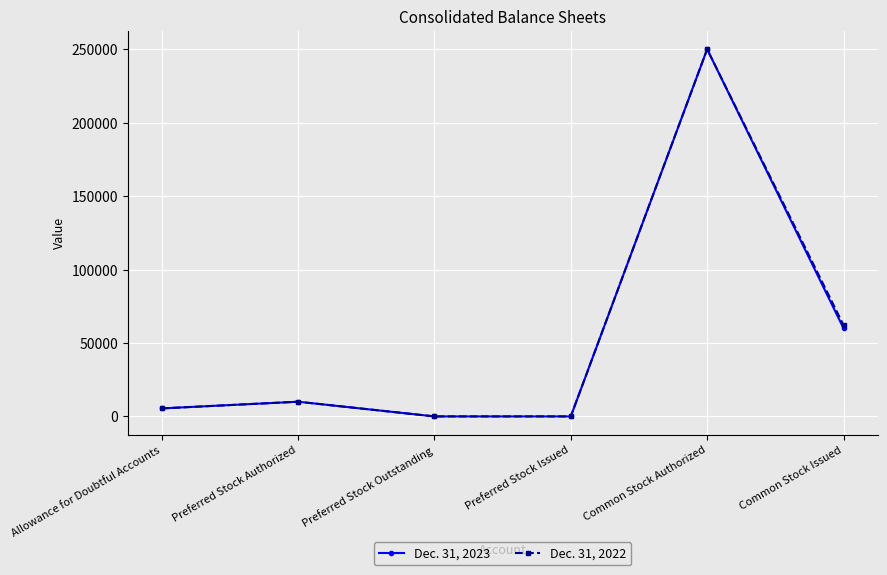

Does the chart have visible grid lines?

Yes